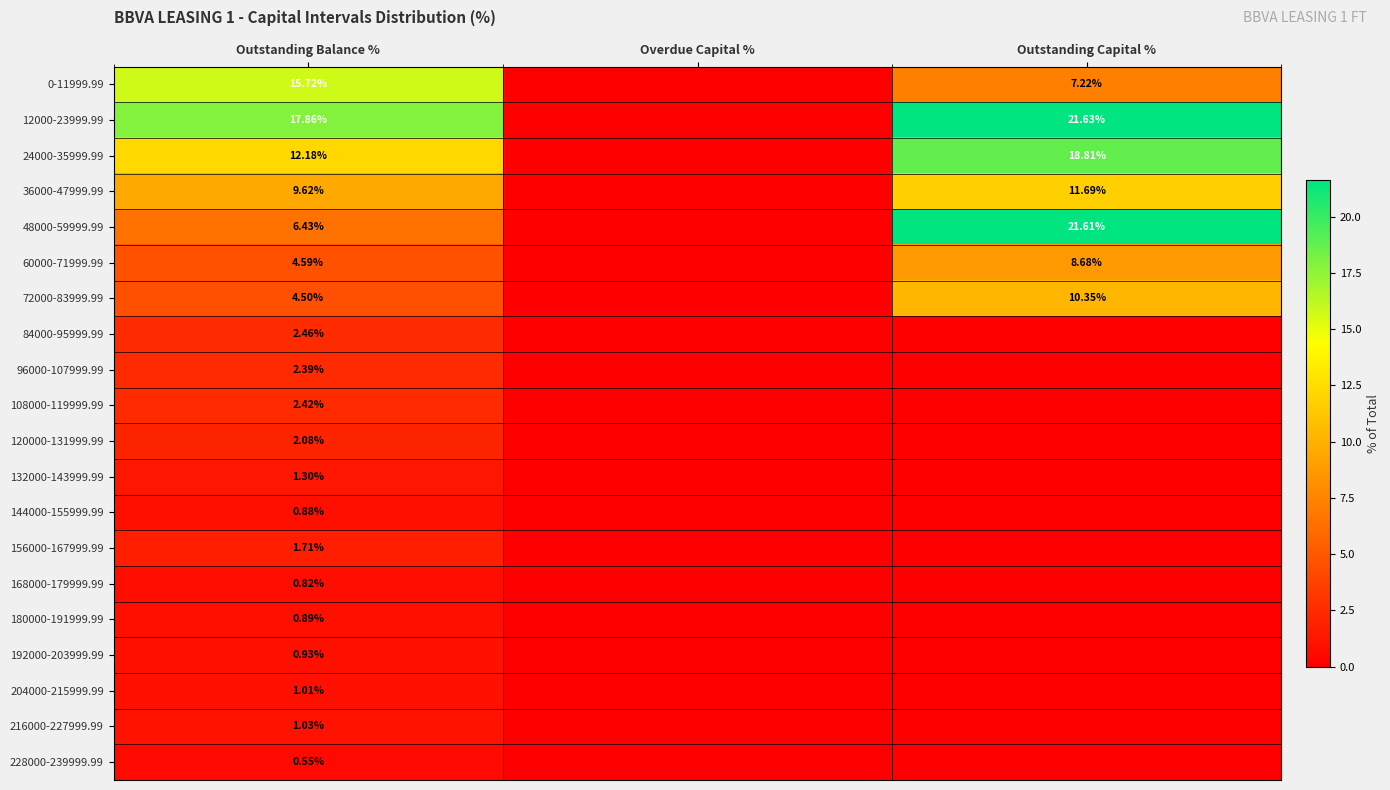

How many data points in 84000-95999.99 are above 0?

1